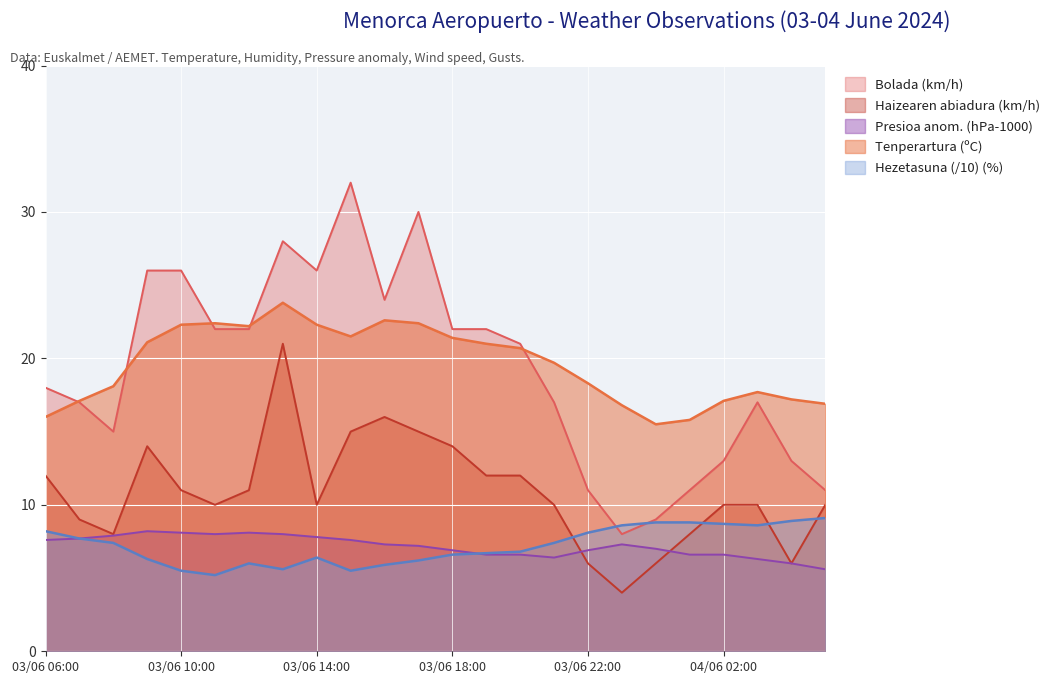

True or false: Bolada (km/h) and Hezetasuna (%) intersect in this chart.

True